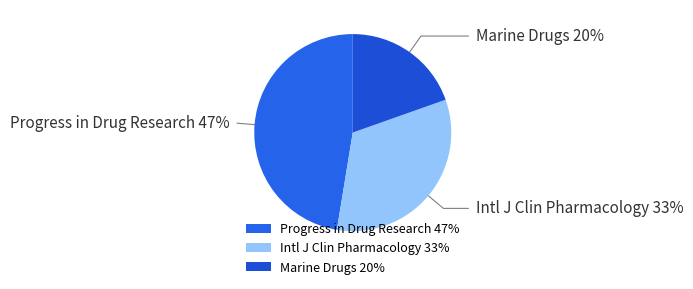

Rank the categories by value from highest to lowest.

Progress in Drug Research 47%, Intl J Clin Pharmacology 33%, Marine Drugs 20%